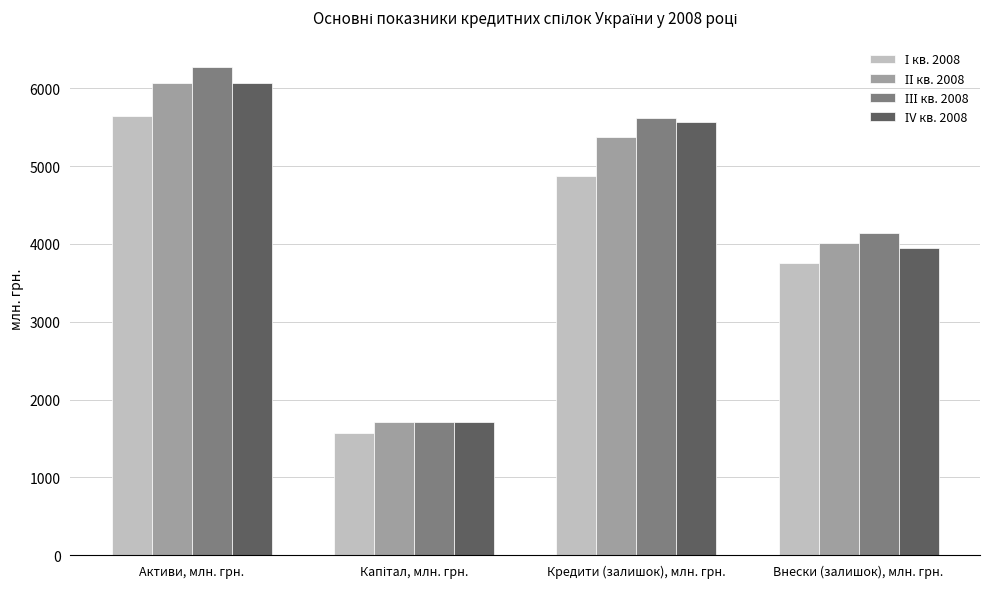

At how many categories does at least one series exceed 4034?

3